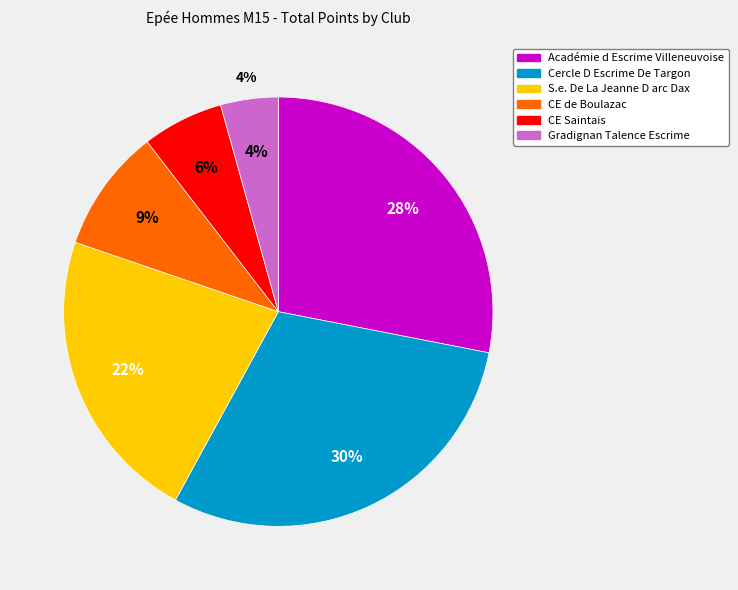

Approximately how many times larger is the value at CE de Boulazac compared to S.e. De La Jeanne D arc Dax?

0.4